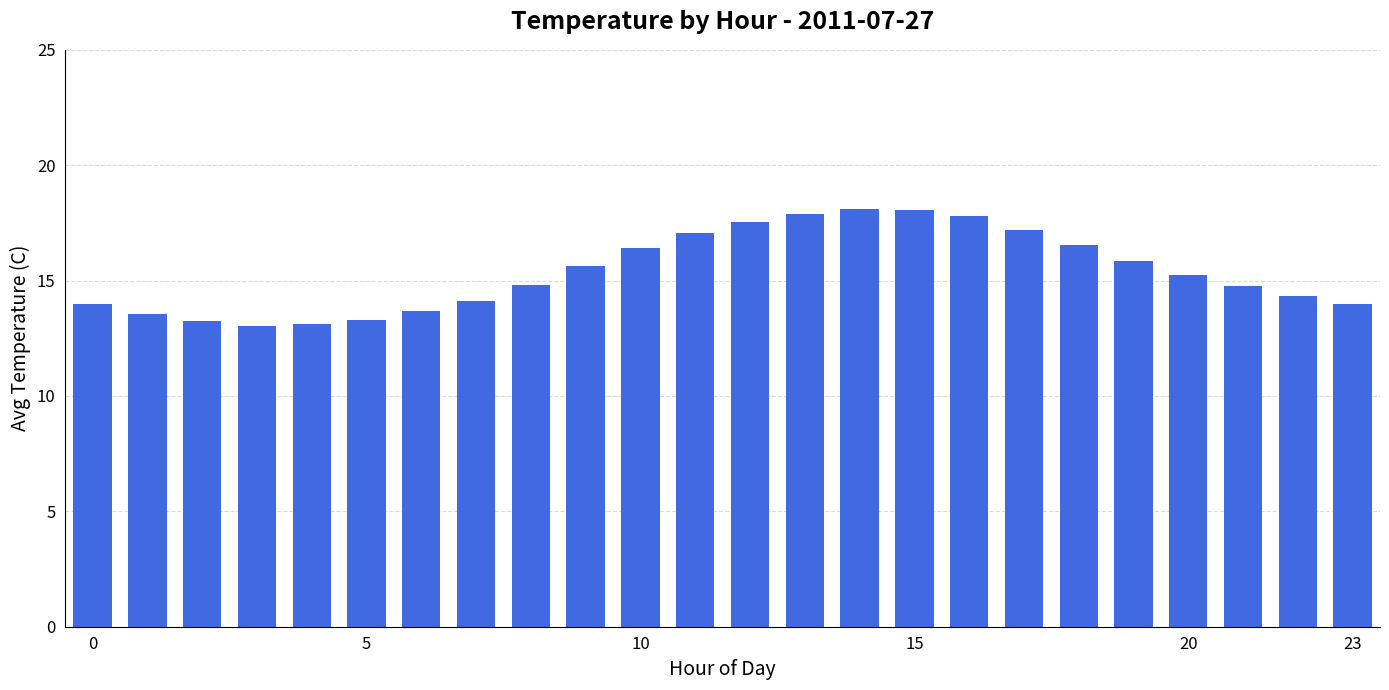

What is the maximum value shown in the chart?

18.1